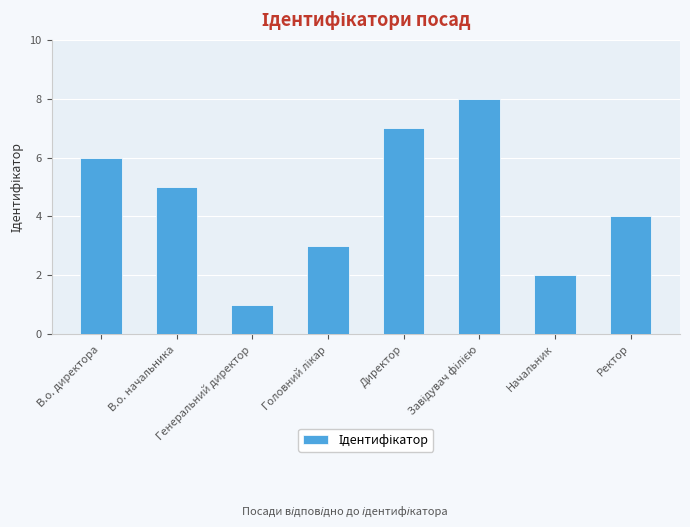

Which category has the lowest value across all series?

Генеральний директор